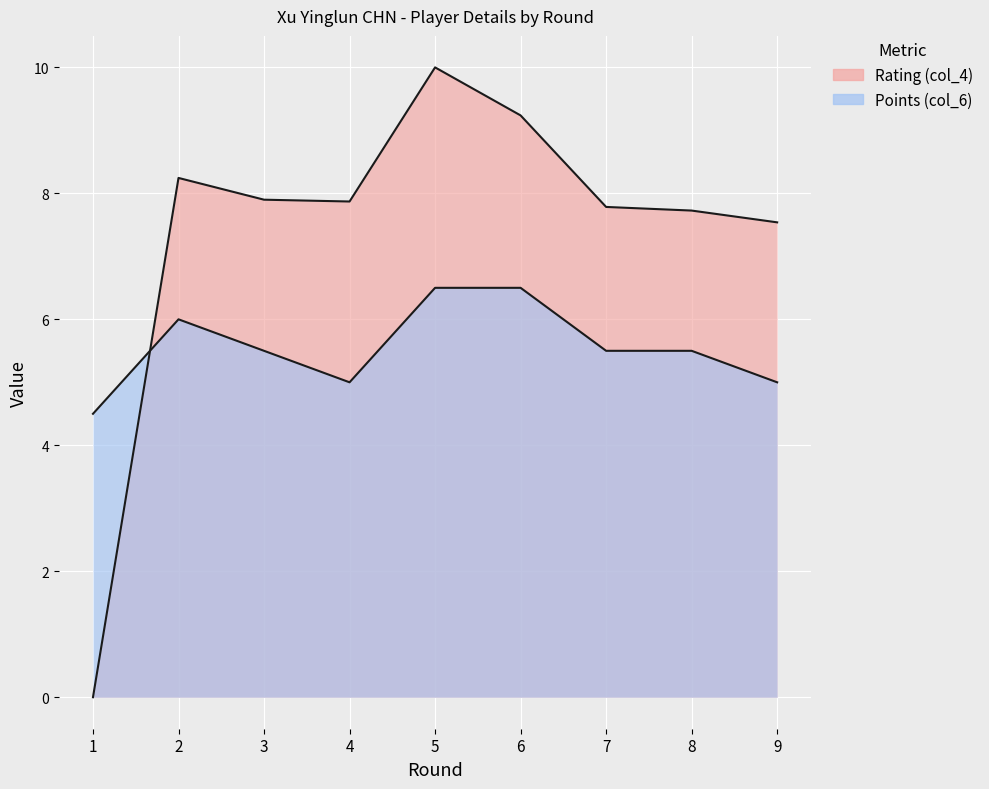

At which label does Points (col_6) first exceed 5?

2